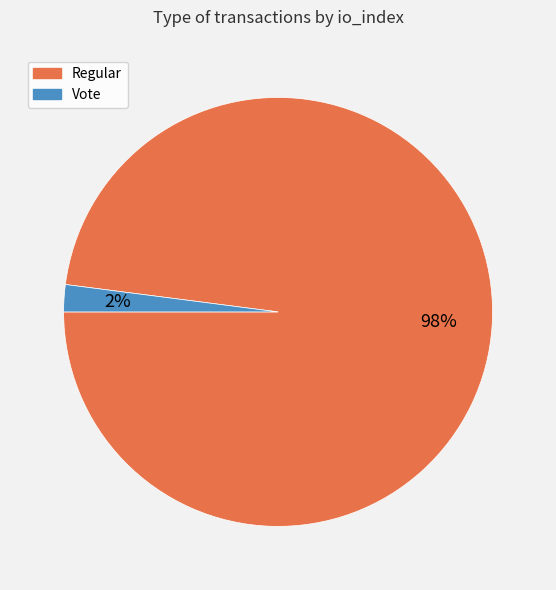

Which slice is the smallest?

Vote